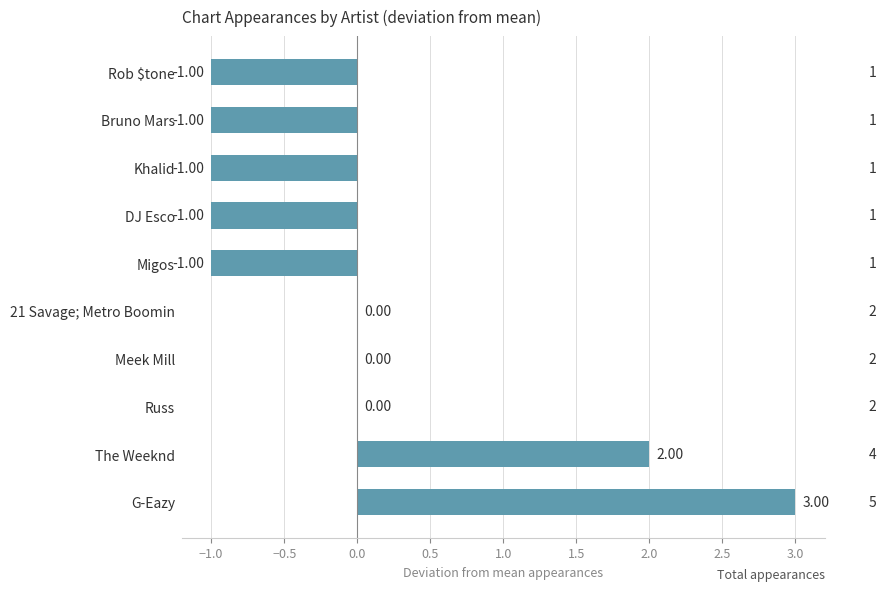

What is the change in value from The Weeknd to Bruno Mars?

-3